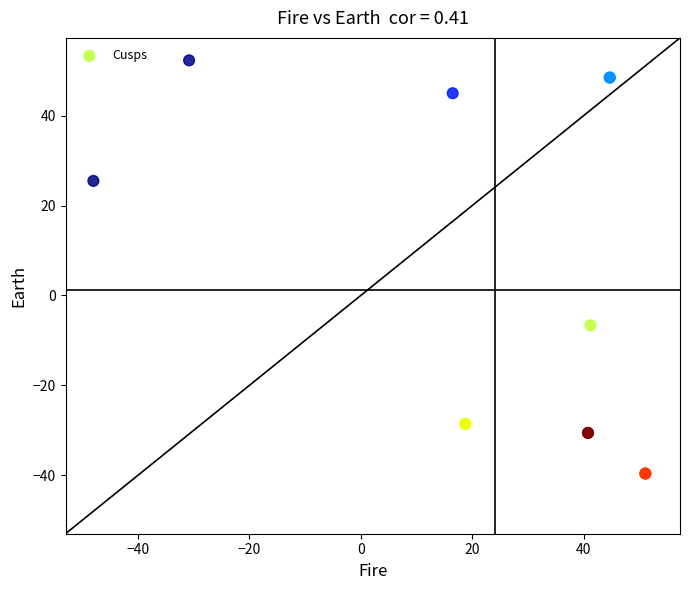

What Y value in the scatter plot is closest to 6?

-6.6